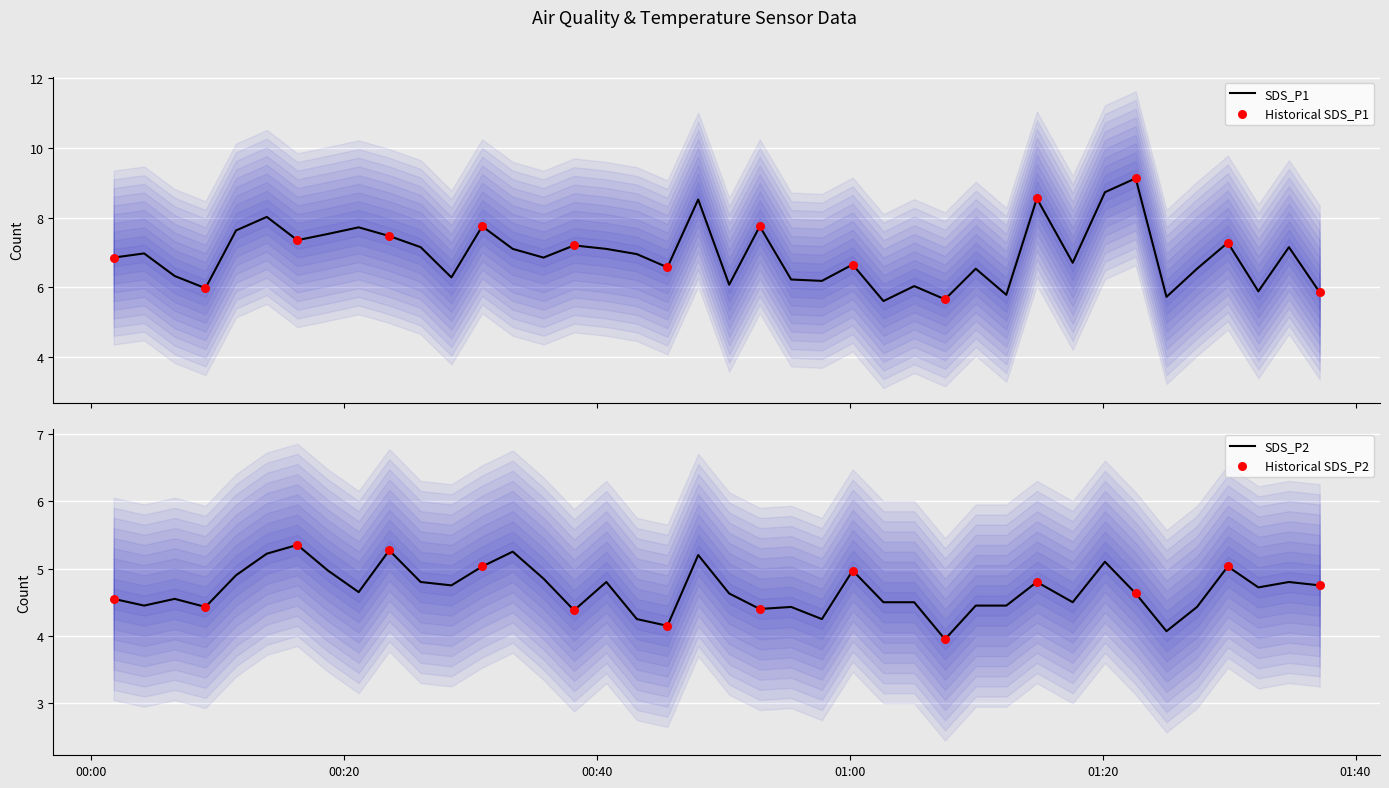

Is the value of SDS_P1 at 2021/07/22 01:27:28 greater than the value of SDS_P2 at 2021/07/22 01:17:38?

Yes